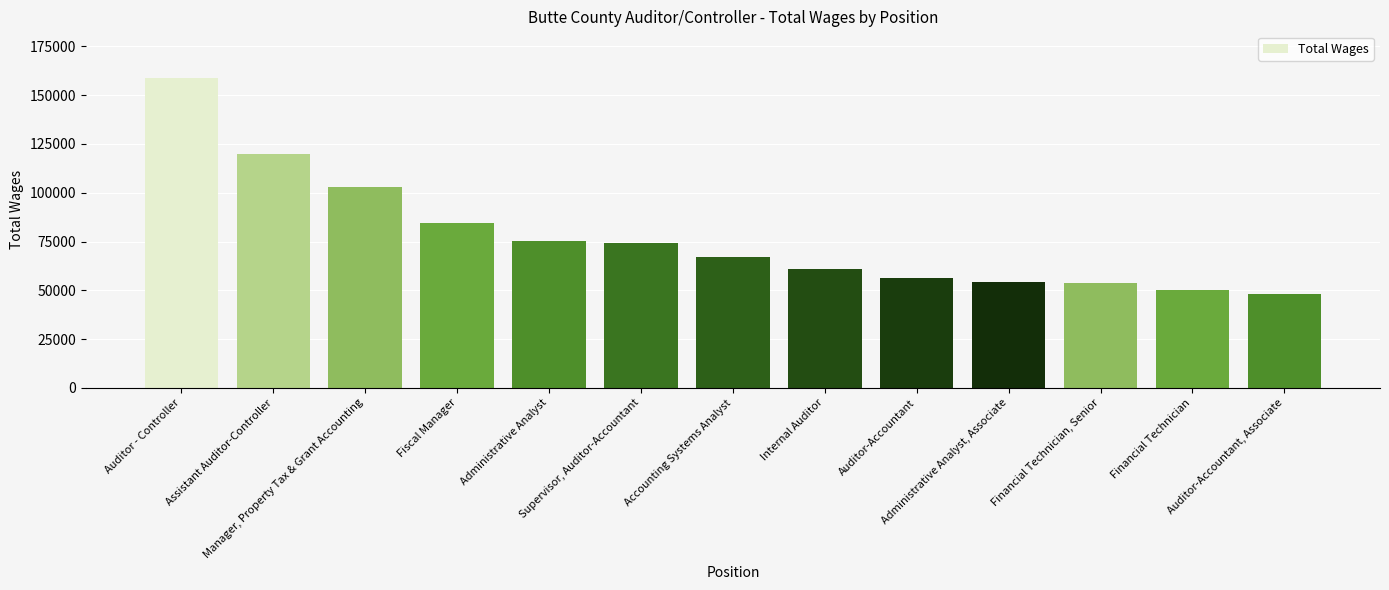

What is the label of the 3rd bar from the right?

Financial Technician, Senior